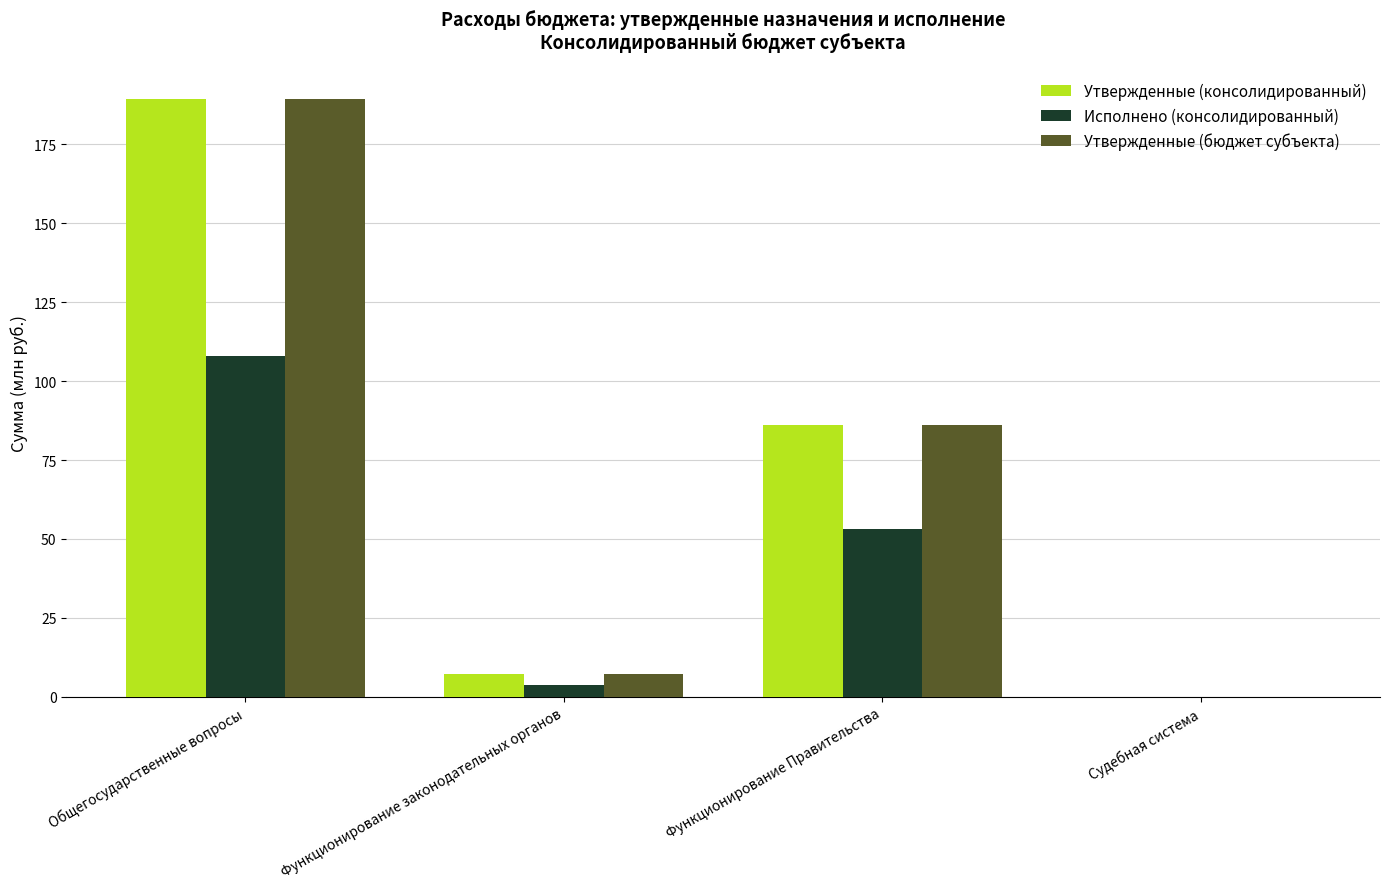

Count the number of categories in the chart.

4